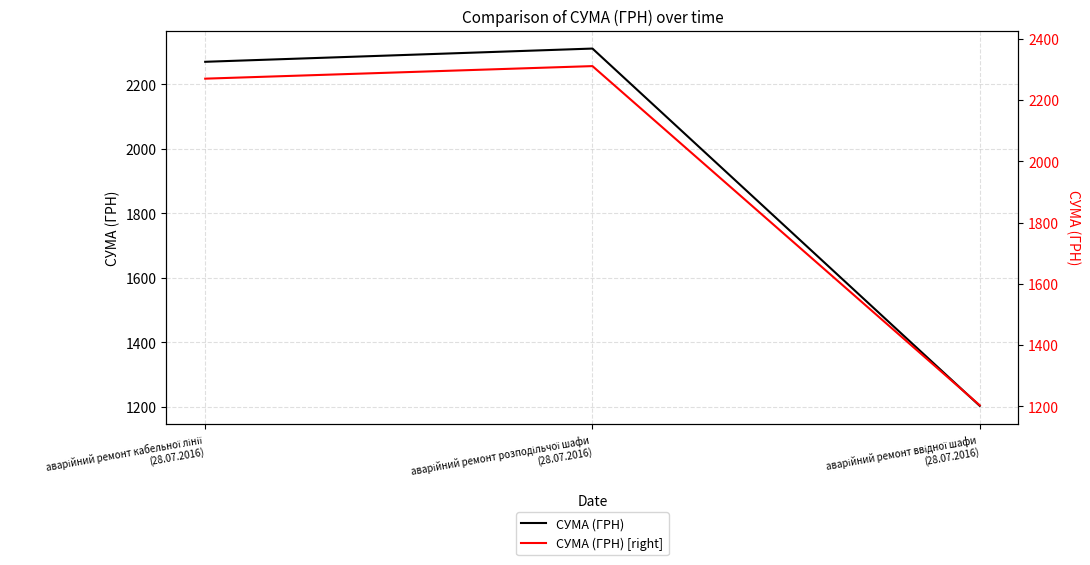

What is the sum of the СУМА (ГРН) [right] values at аварійний ремонт кабельної лінії
(28.07.2016) and аварійний ремонт розподільчої шафи
(28.07.2016)?

4580.0